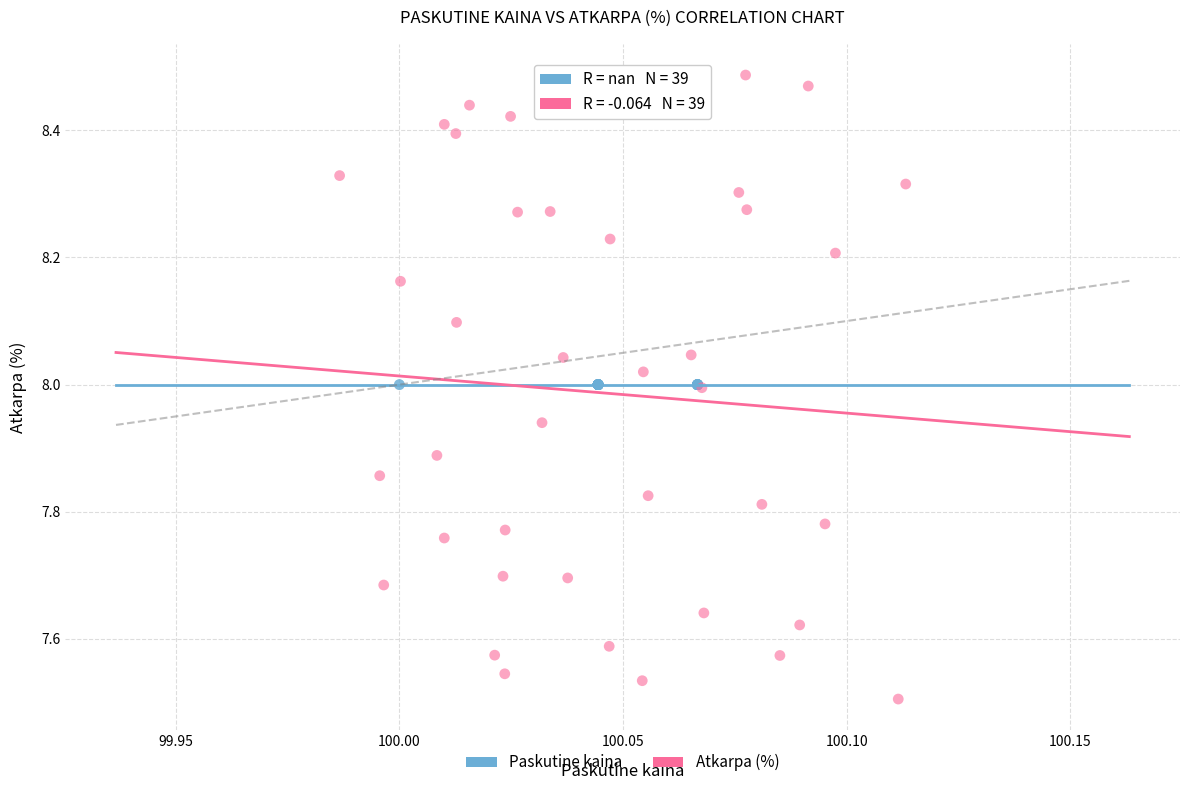

Which series reaches the maximum Y coordinate?

Atkarpa (%)